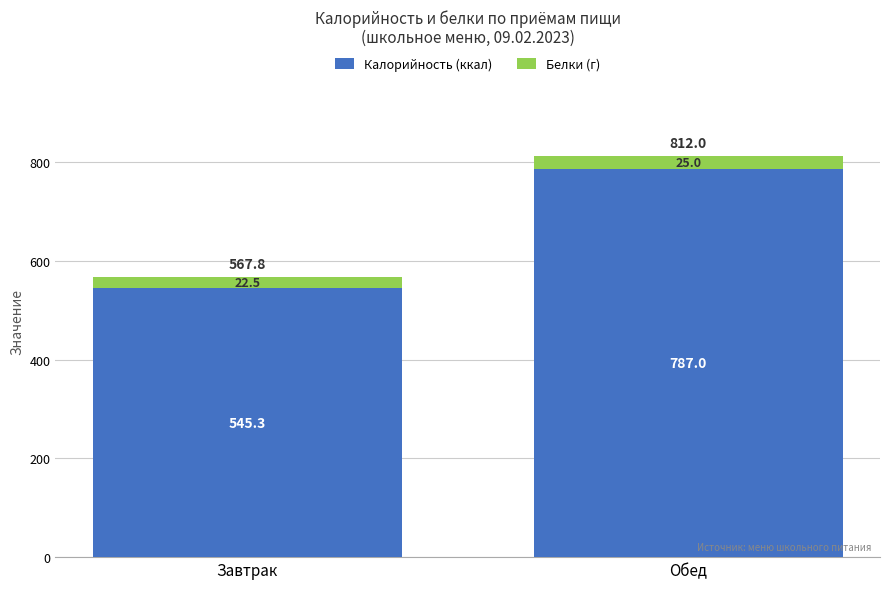

Reading right to left, what are the values for Калорийность (ккал)?

Обед=787.0	Завтрак=545.3